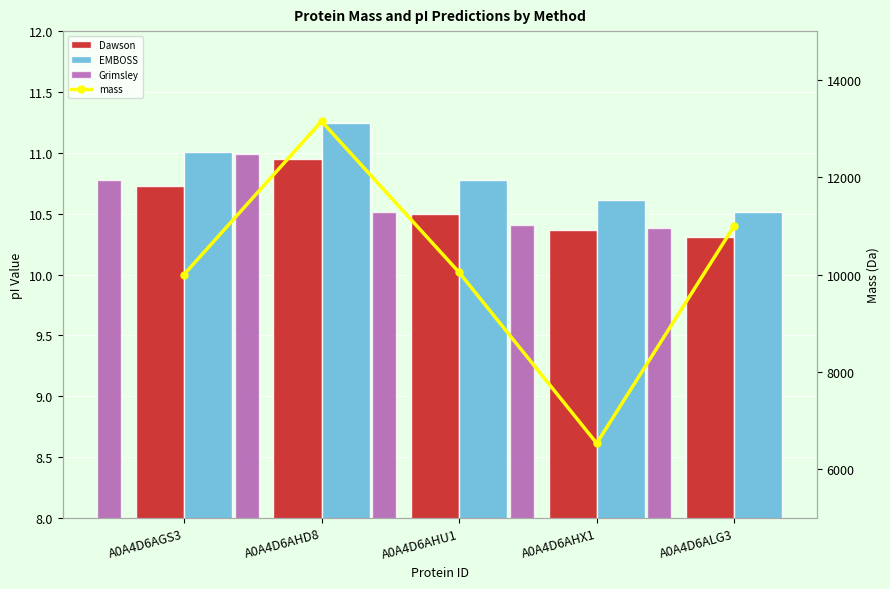

Count the number of categories in the chart.

5